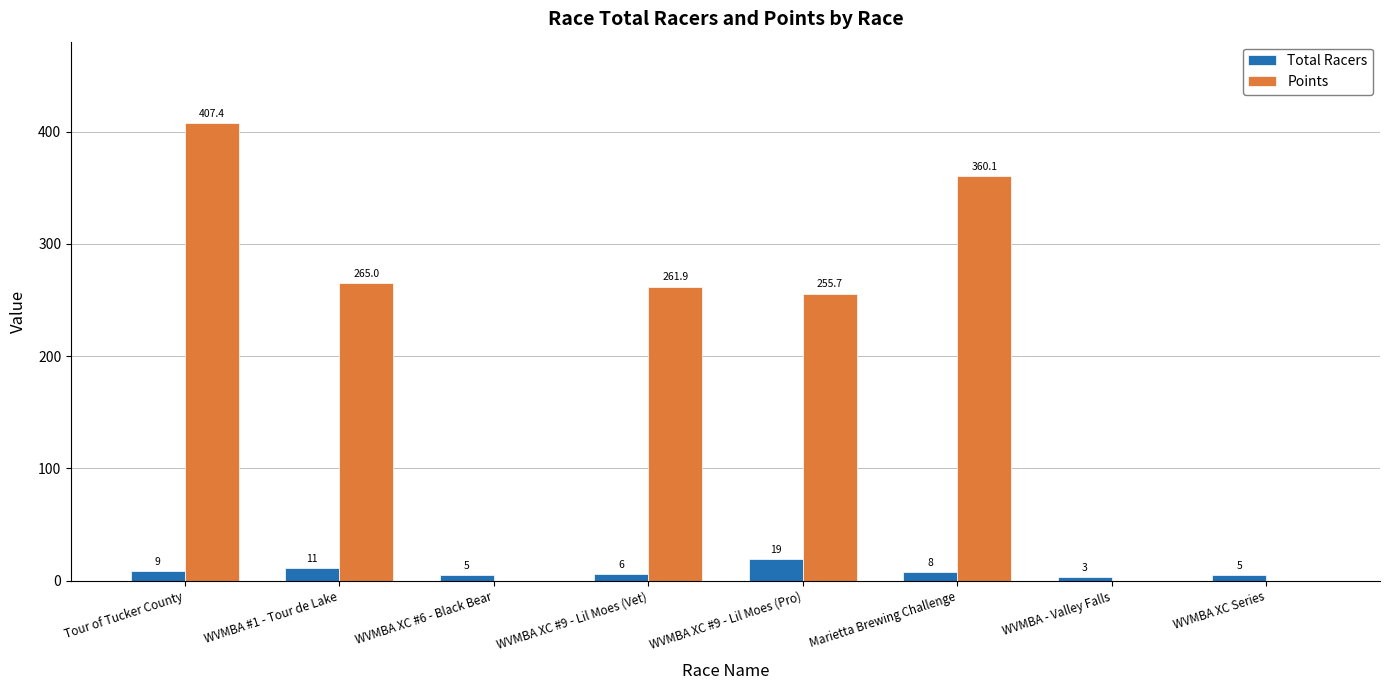

What is the sum of the Total Racers values at Tour of Tucker County and WVMBA #1 - Tour de Lake?

20.0